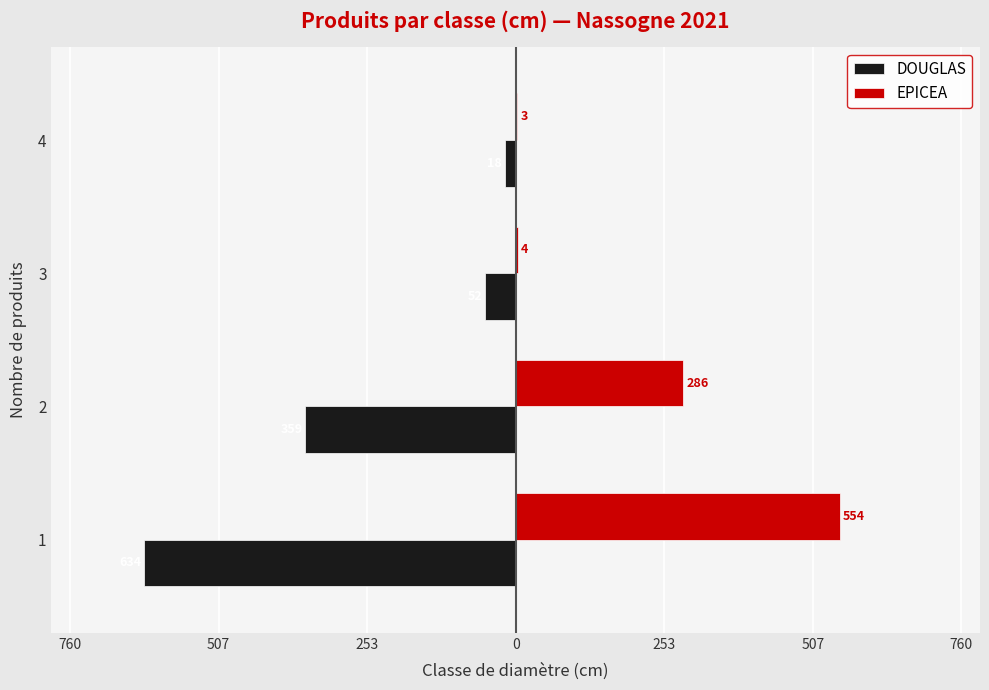

What is the sum of all EPICEA values?

847